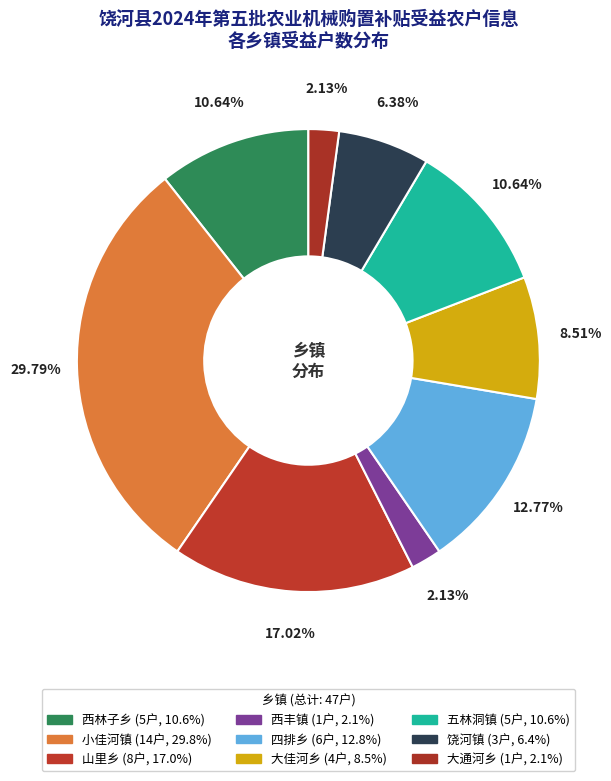

Is it true that 西林子乡 is 17% of the pie?

False